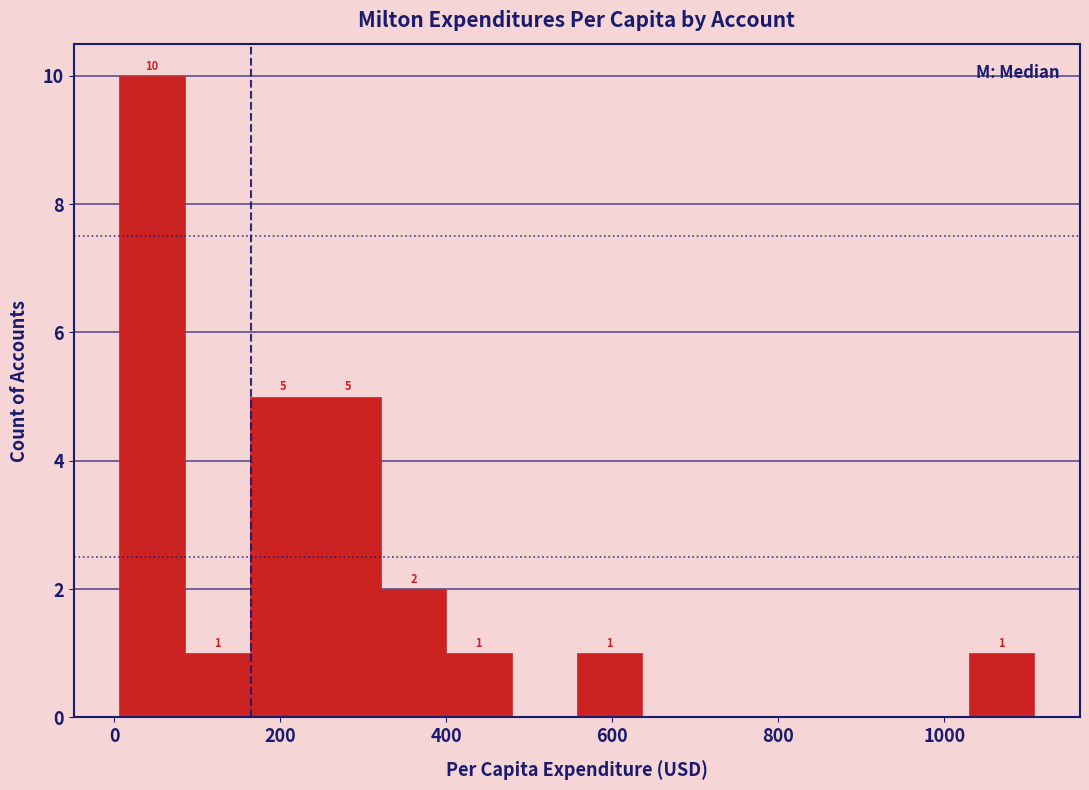

Around what value on the x-axis is the tallest bar? Give the approximate position of its centre, as read against the axis.

40